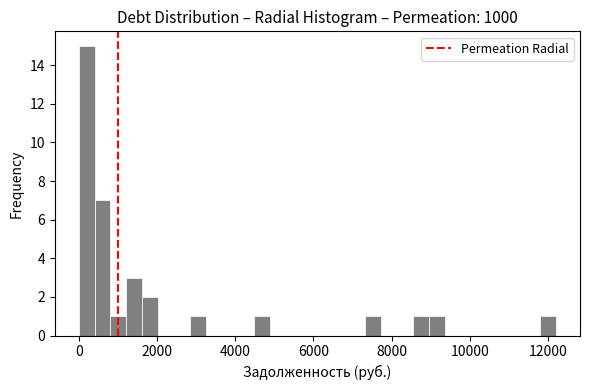

Read against the x-axis, roughly where is the centre of the tallest bar?

200